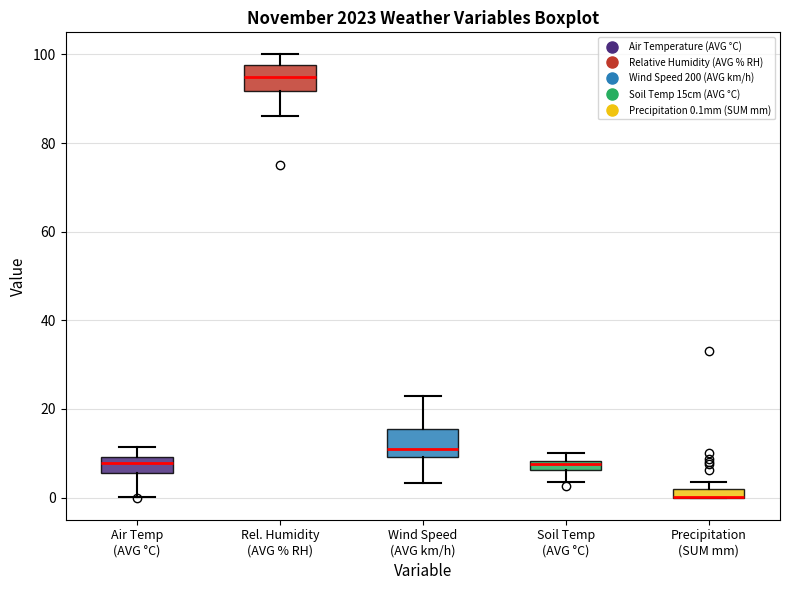

Where does the median line of the box for Wind Speed (AVG km/h) sit on the y-axis? The values are not printed on the chart, so give them approximately, as read against the axis.

12